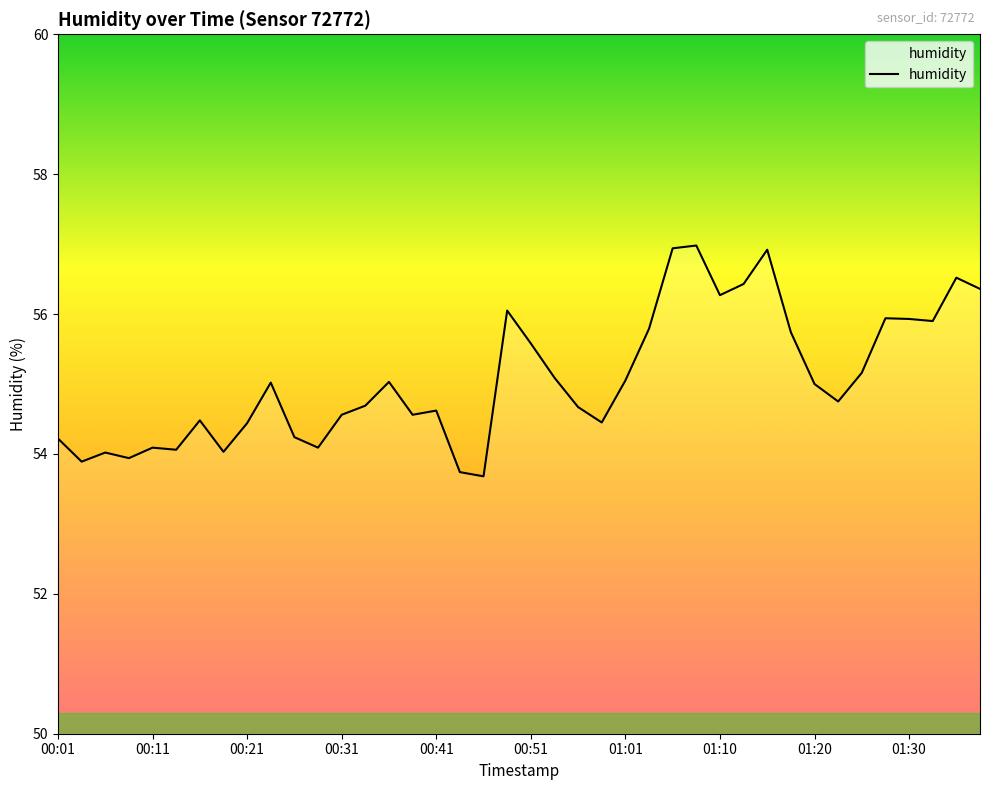

What is the maximum value shown in the chart?

57.0